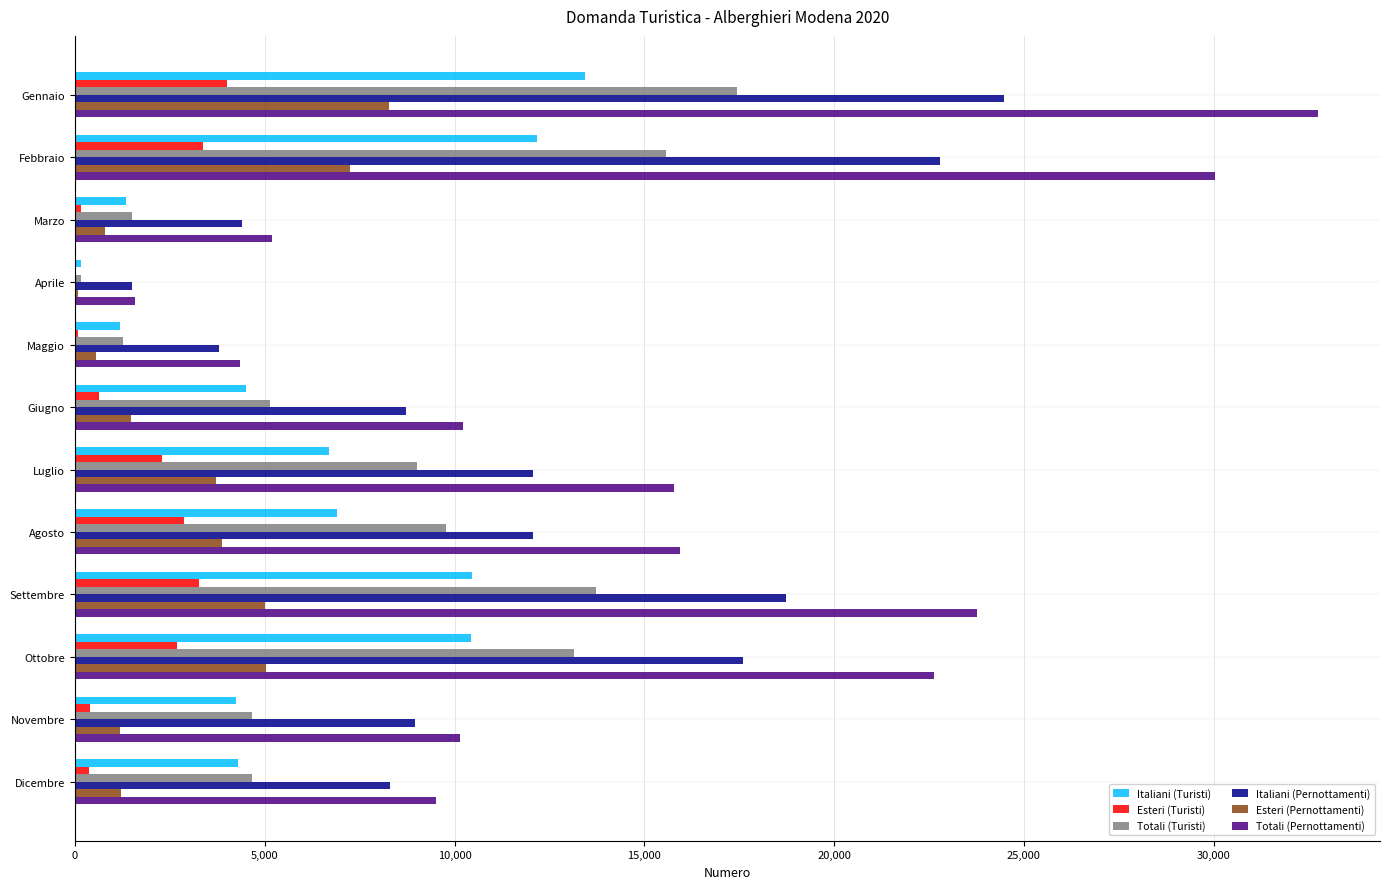

What is the sum of all Esteri (Pernottamenti) values?

38426